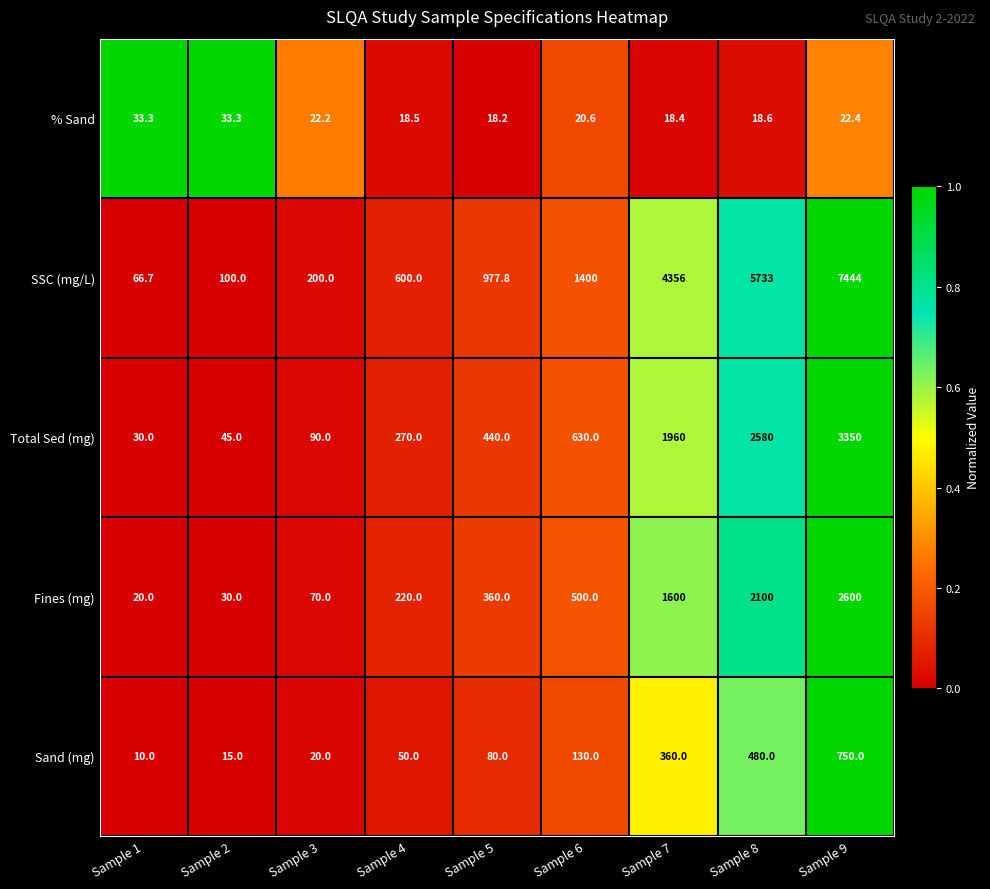

The % Sand series shows 5.9 at Sample 8. True or false?

False